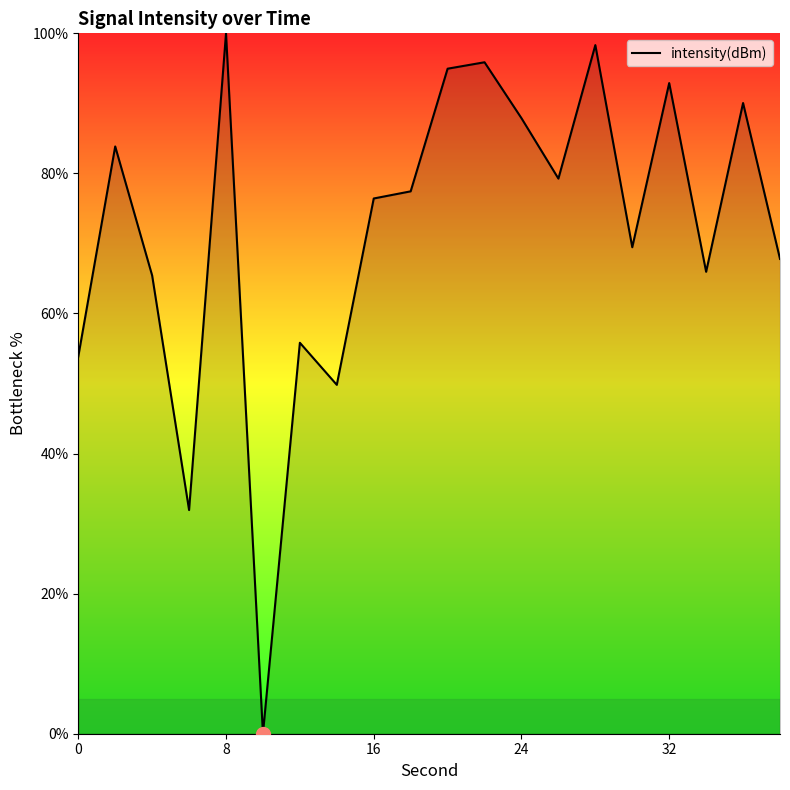

What is the greatest value displayed?

100.0